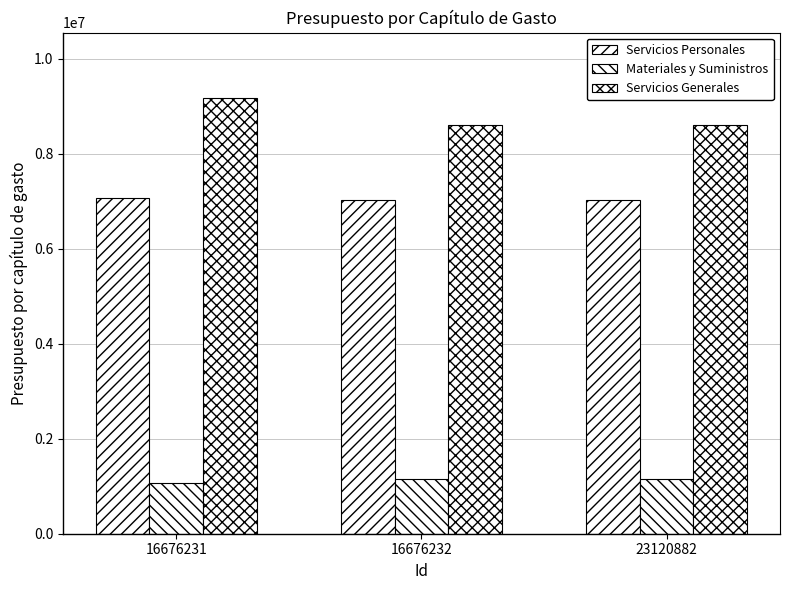

What is the sum of the Servicios Generales values at 23120882 and 16676231?

17788942.4